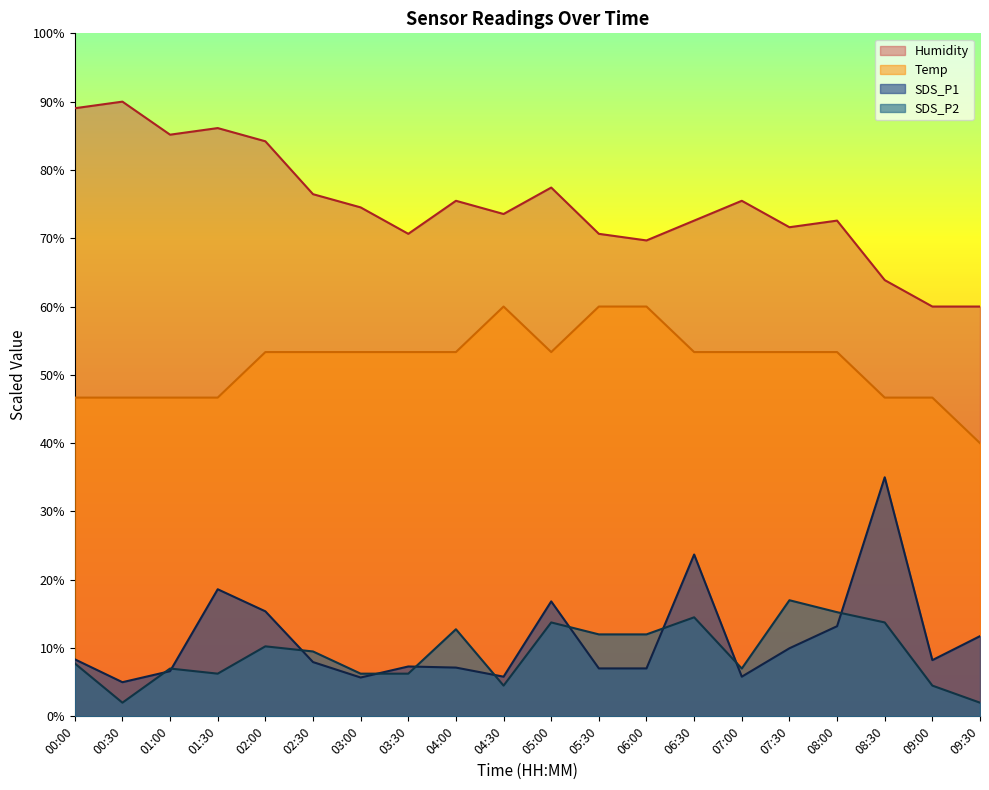

True or false: Humidity has a value of 89.0 at 00:00.

True